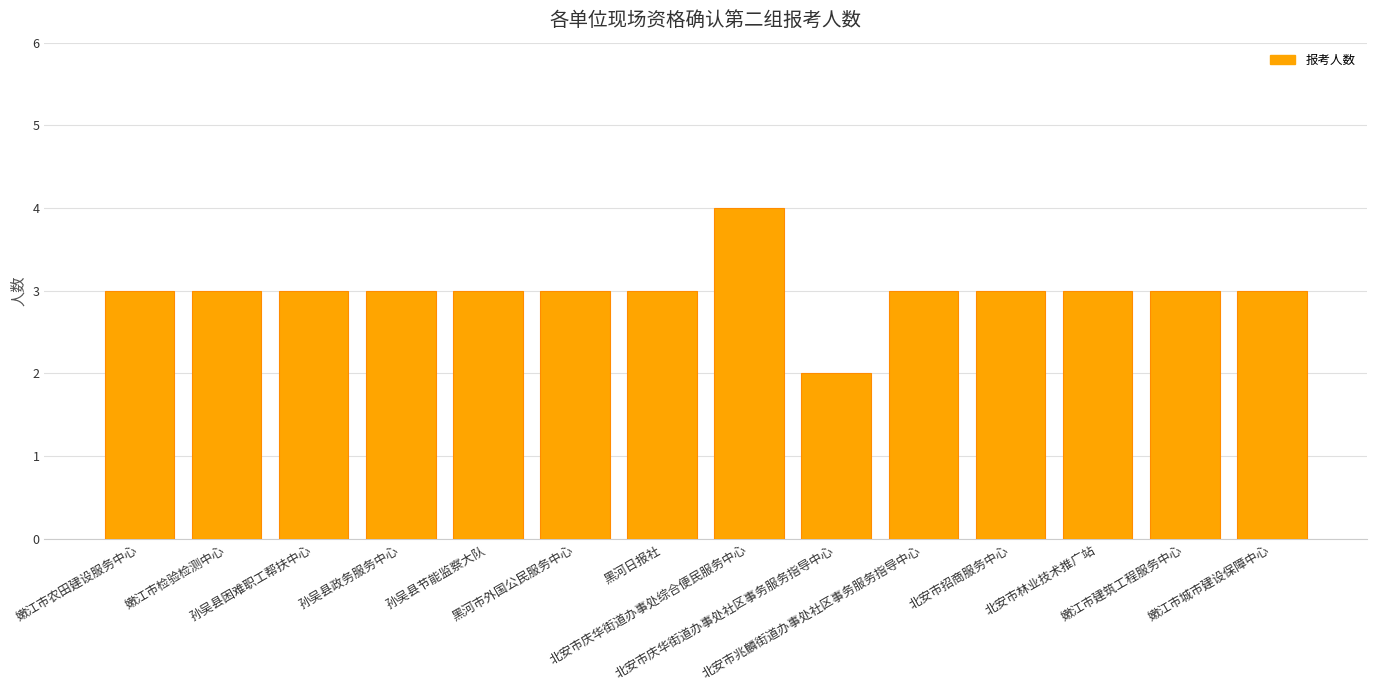

What is the average value?

3